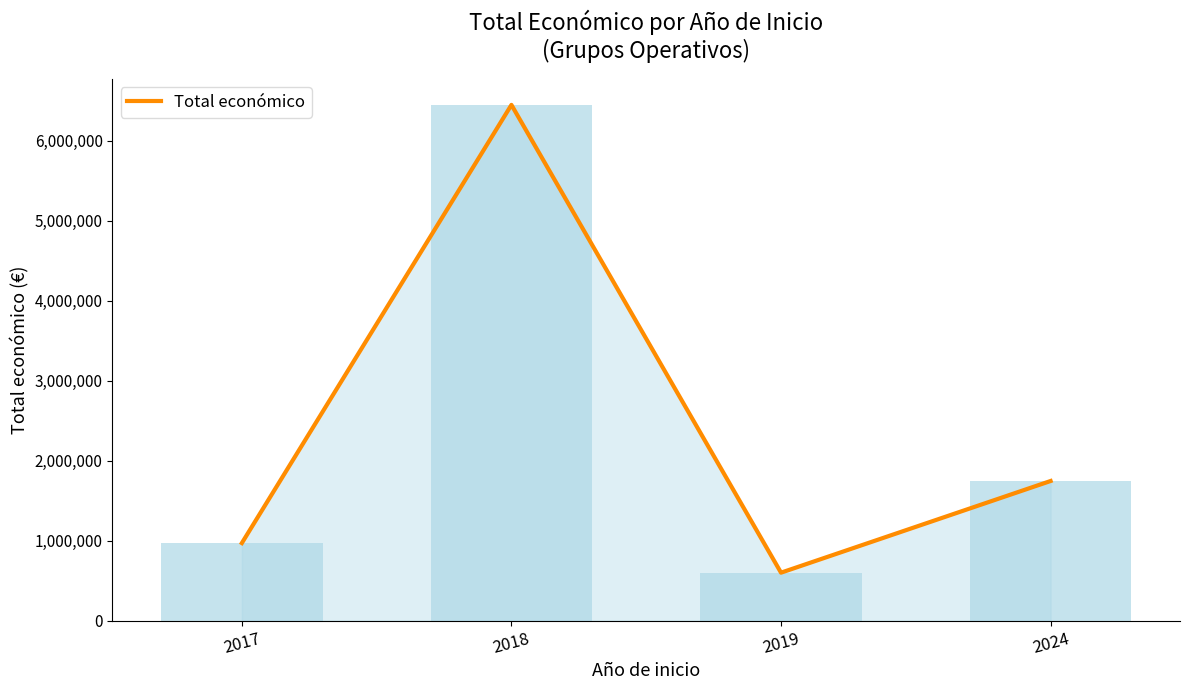

Is it true that the value at 2024 is 1745983?

True